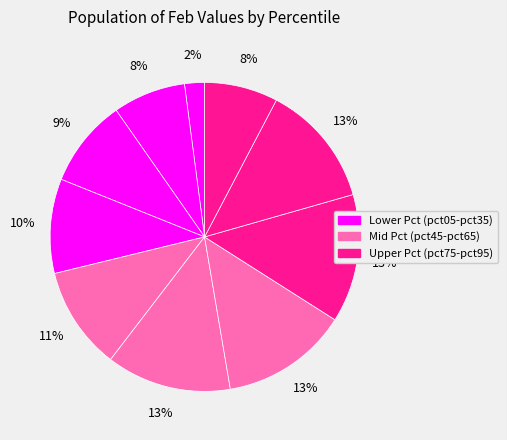

Count the number of slices in the pie.

10